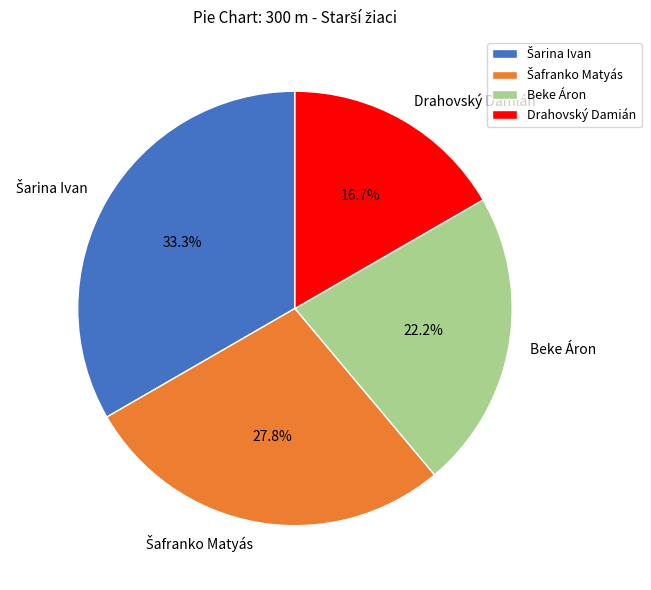

Count the number of slices in the pie.

4